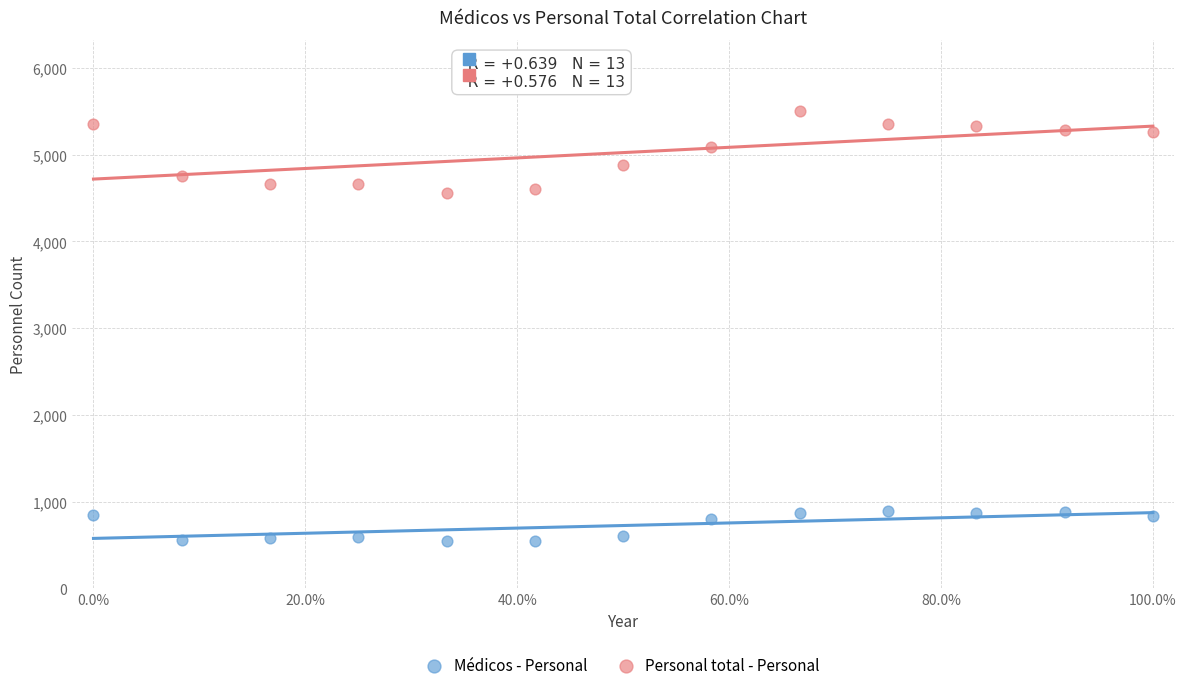

Which series has the largest Y range (max minus min)?

Personal total - Personal